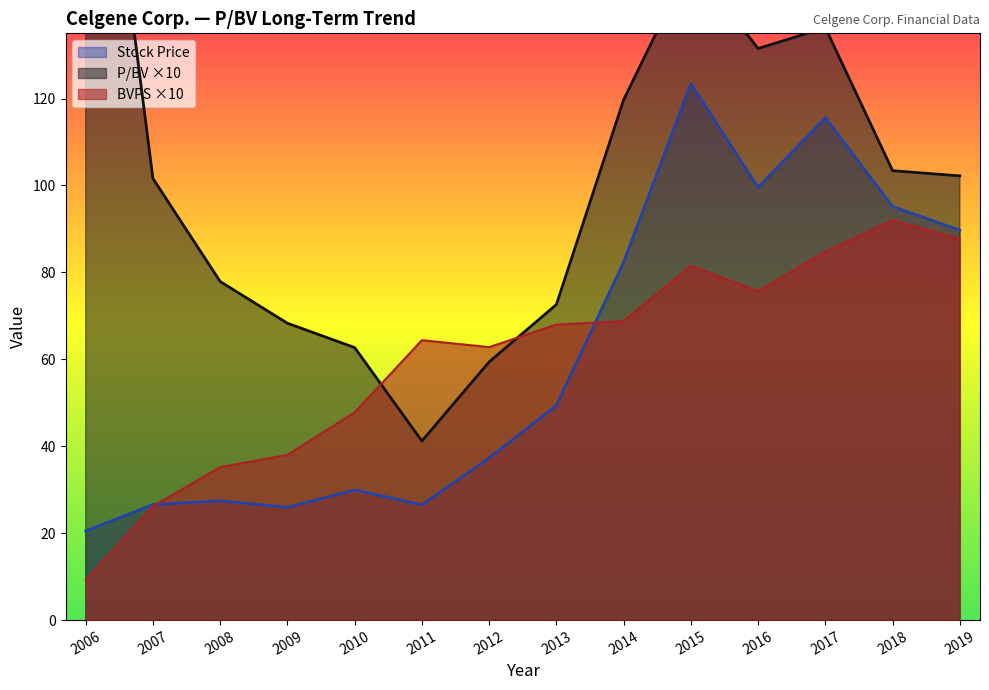

In BVPS, how many points are higher than both neighbors (excluding endpoints)?

3